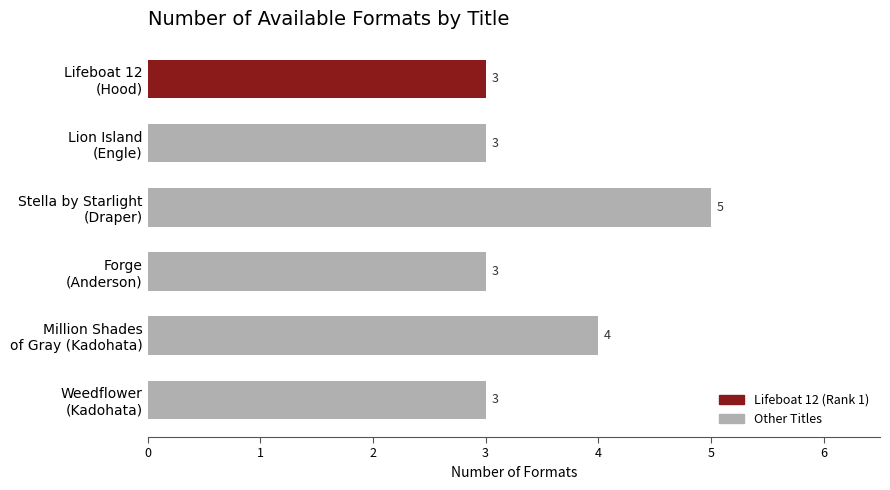

How many bars are there in total?

6